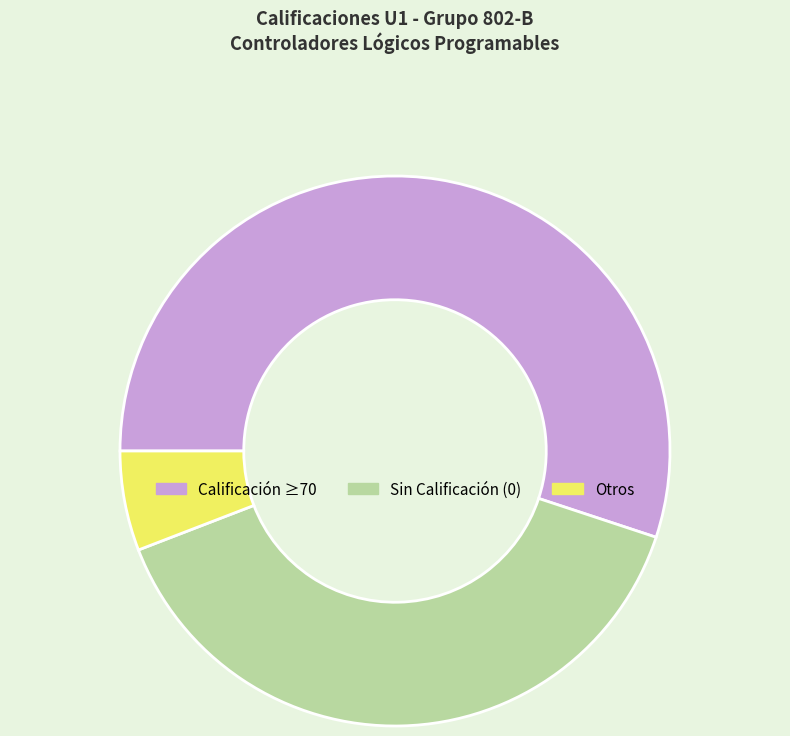

What is the smallest slice in the pie chart?

Otros